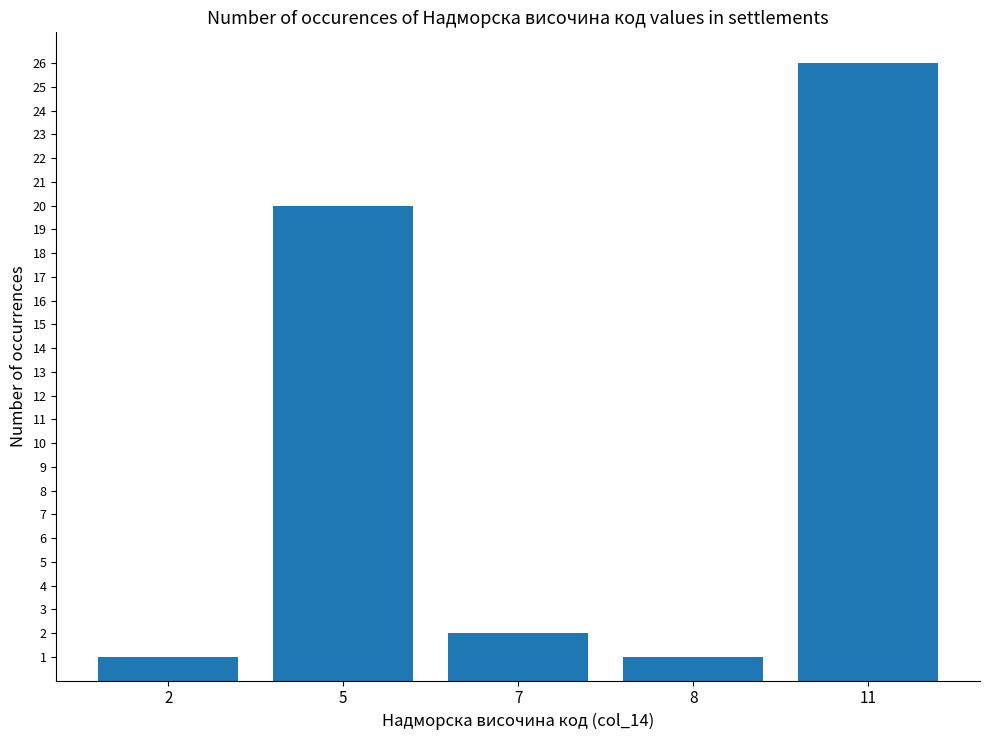

The value at 5 is 20. True or false?

True